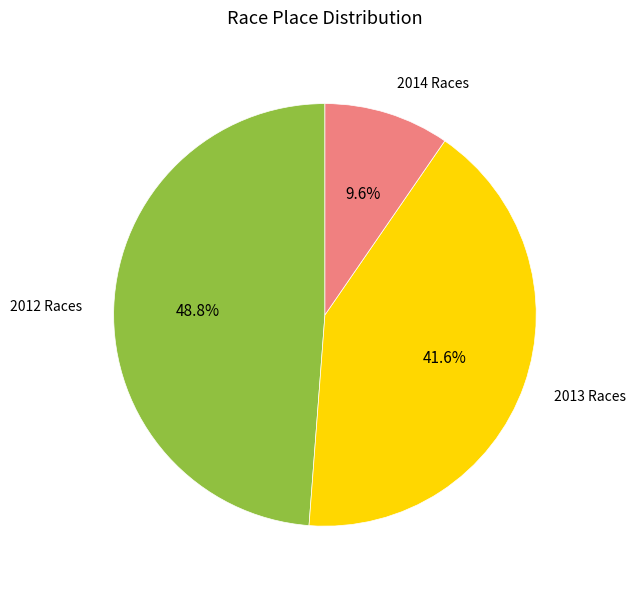

Does 2013 Races account for over 50% of the chart?

No